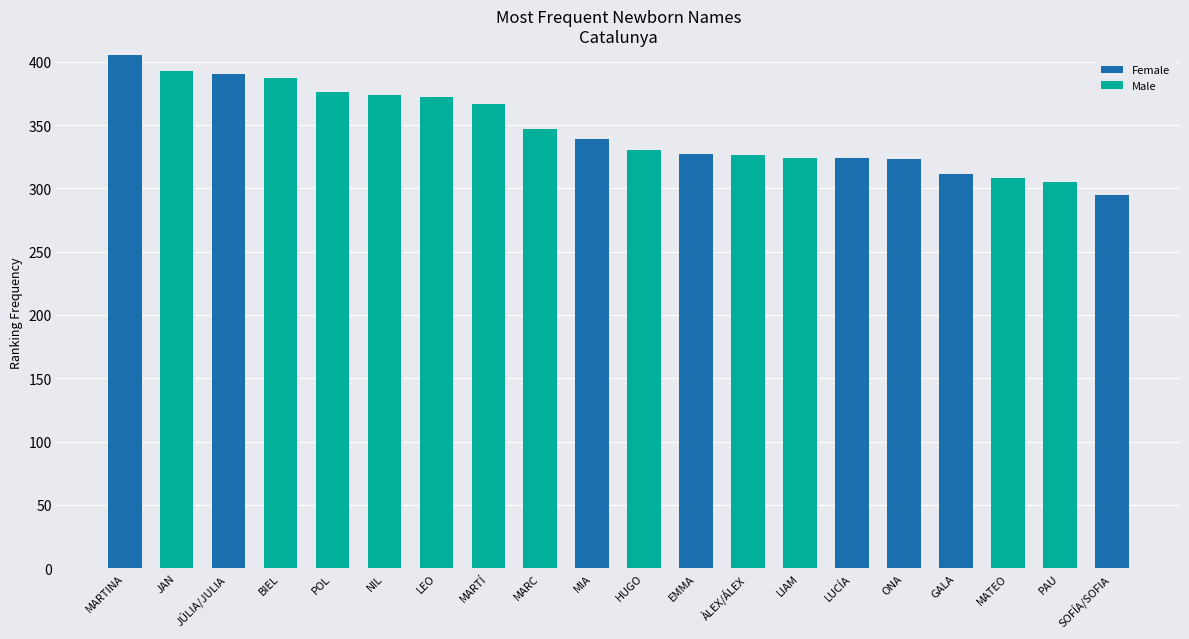

Is it true that Female equals 0 at LIAM?

True